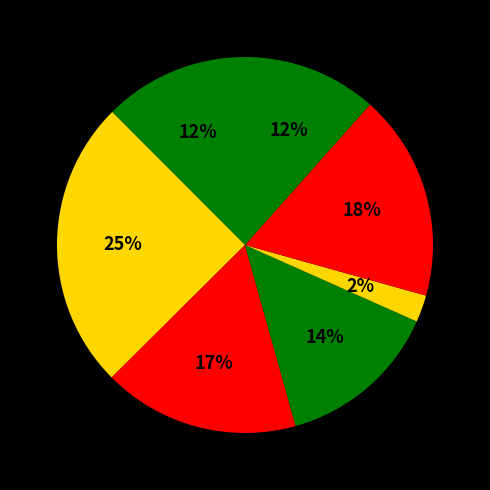

Rank the categories by value from highest to lowest.

Spending time outside, Noticing nature / wildlife, Exercising outdoors, Working from home, Connecting with family or friends outdoors, None of the above, Volunteering